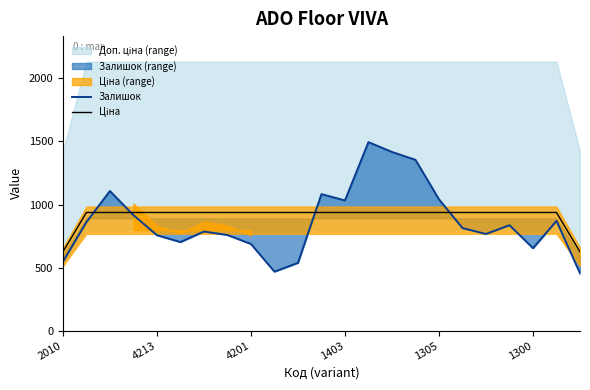

At how many categories does at least one series exceed 615?

23